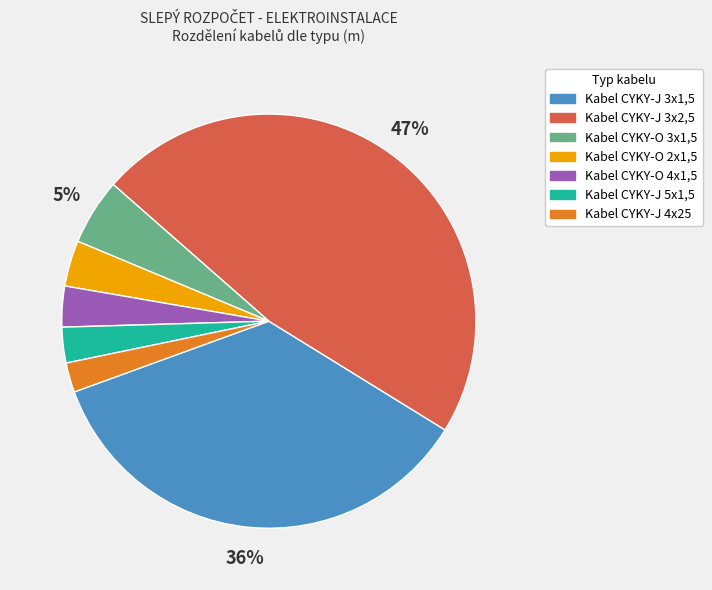

Combined, do Kabel CYKY-J 5x1,5 and Kabel CYKY-J 3x1,5 account for over 50%?

No